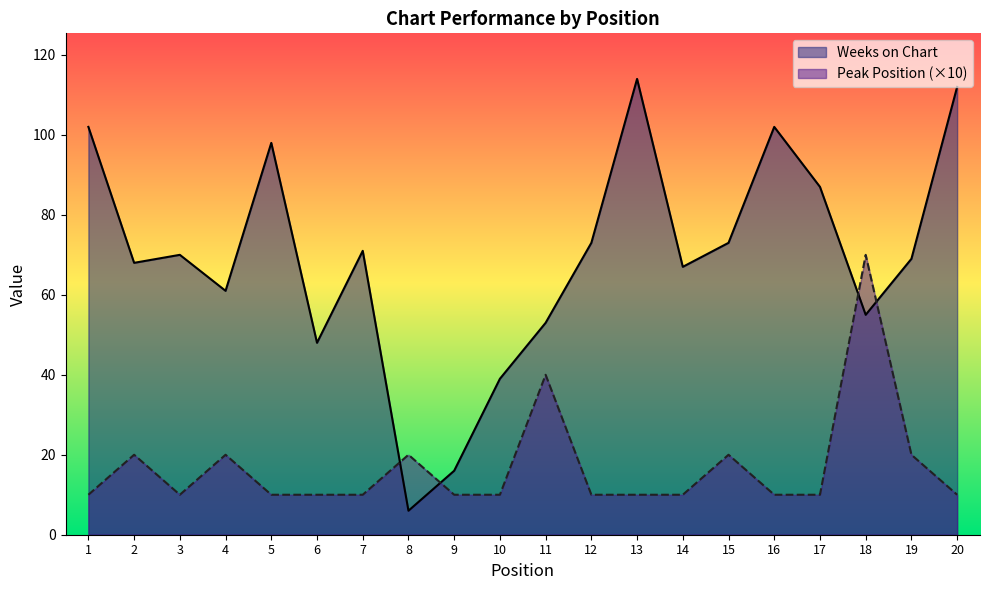

Is it true that Peak Position equals 10 at 7?

True